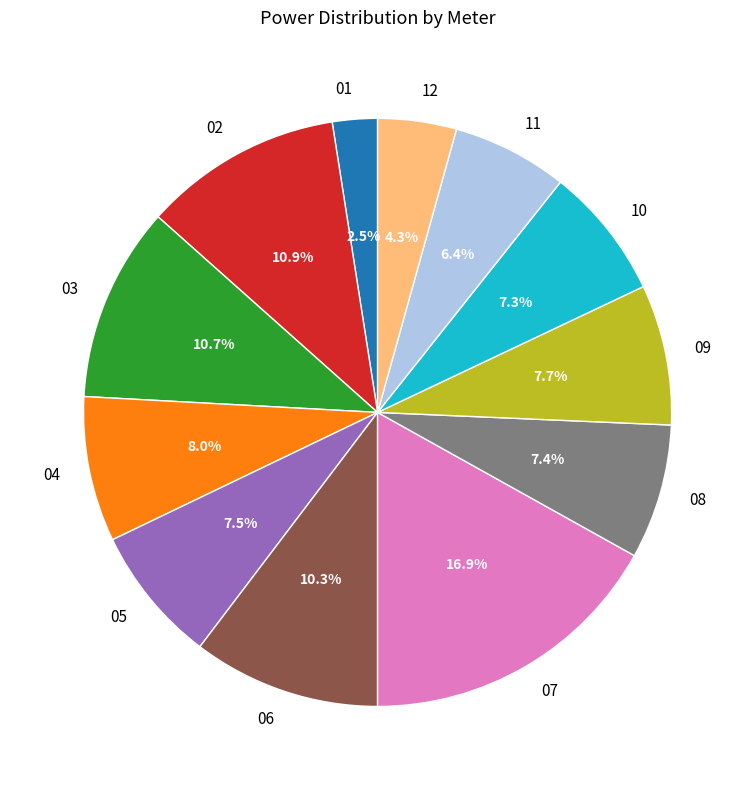

Does 05 represent more than half of the total?

No